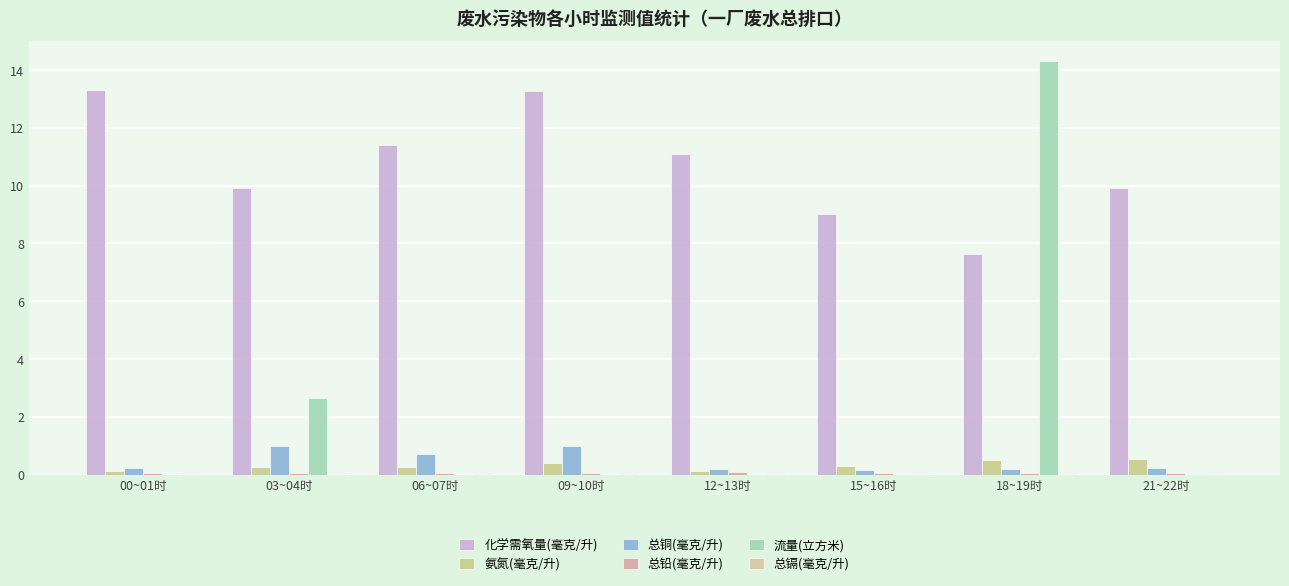

How many distinct data groups are displayed?

6